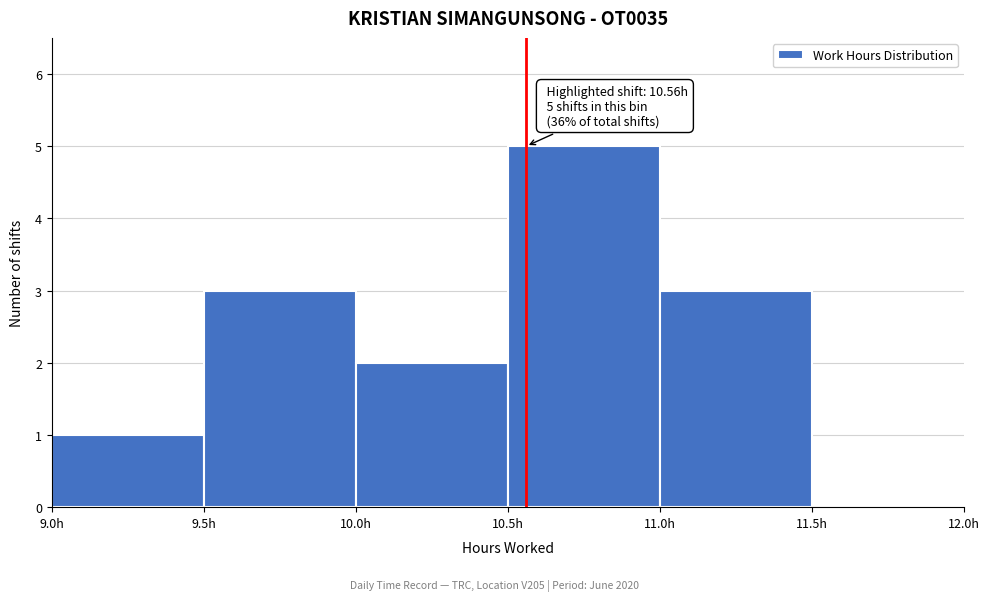

Over which range of the x-axis is the bar tallest?

10.5 to 11.0